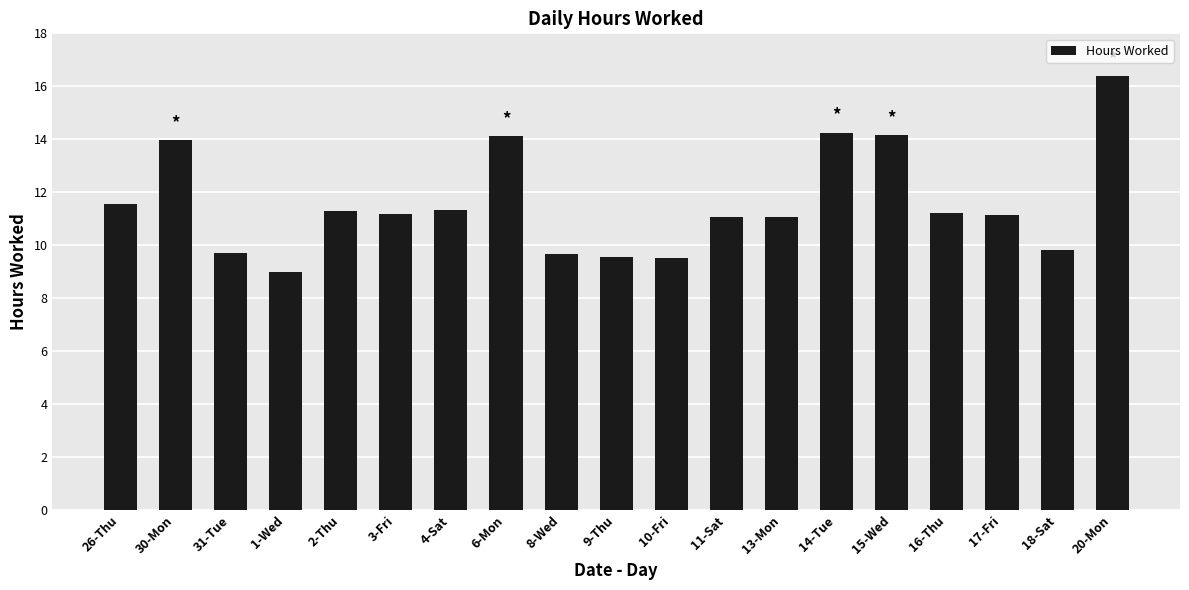

What value does the data have at 10-Fri?

9.5